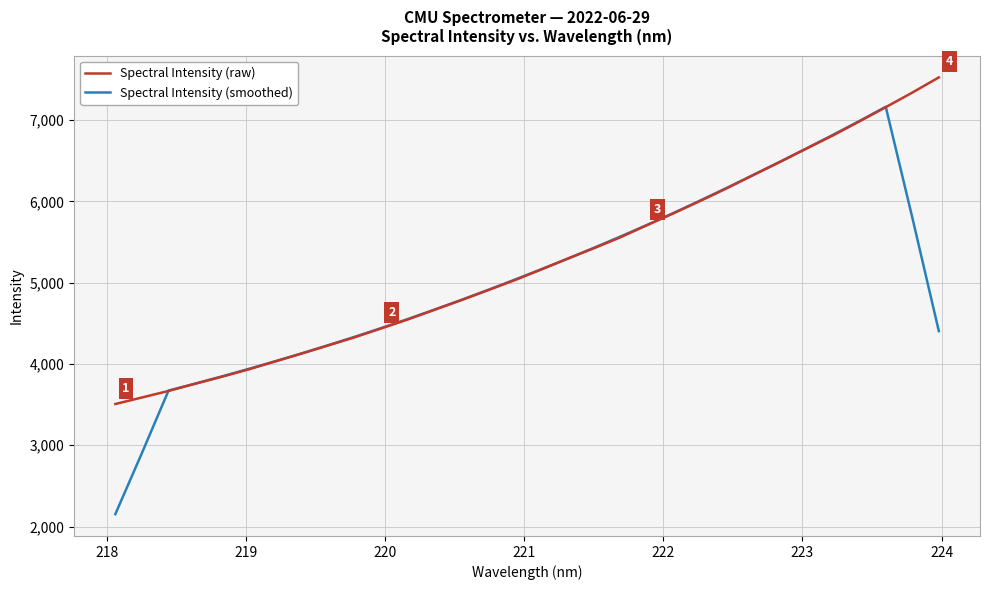

Rank the series by their maximum value, from lowest to highest.

Spectral Intensity (smoothed), Spectral Intensity (raw)